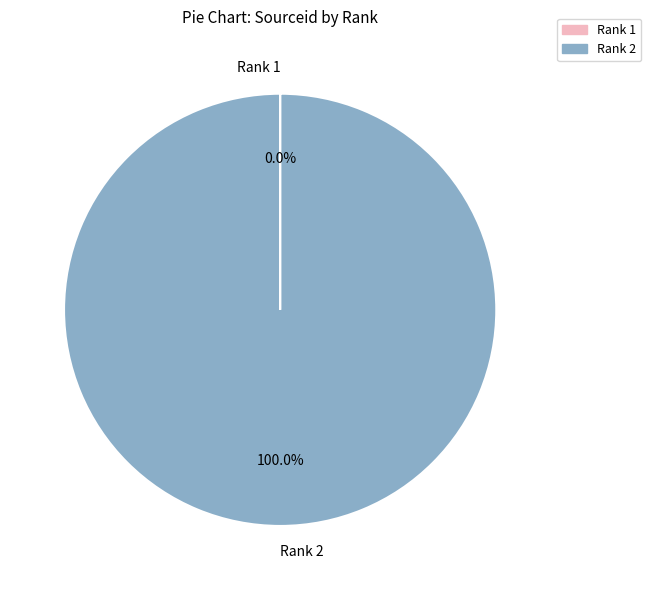

Which slice is the largest?

Rank 2